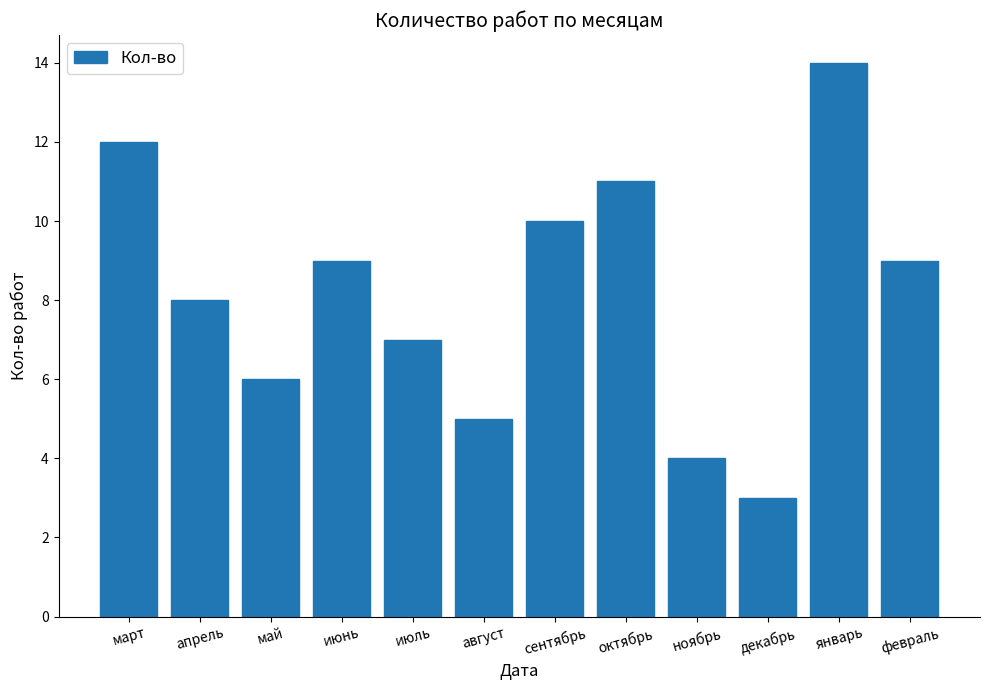

True or false: the data shows 4 at ноябрь.

True